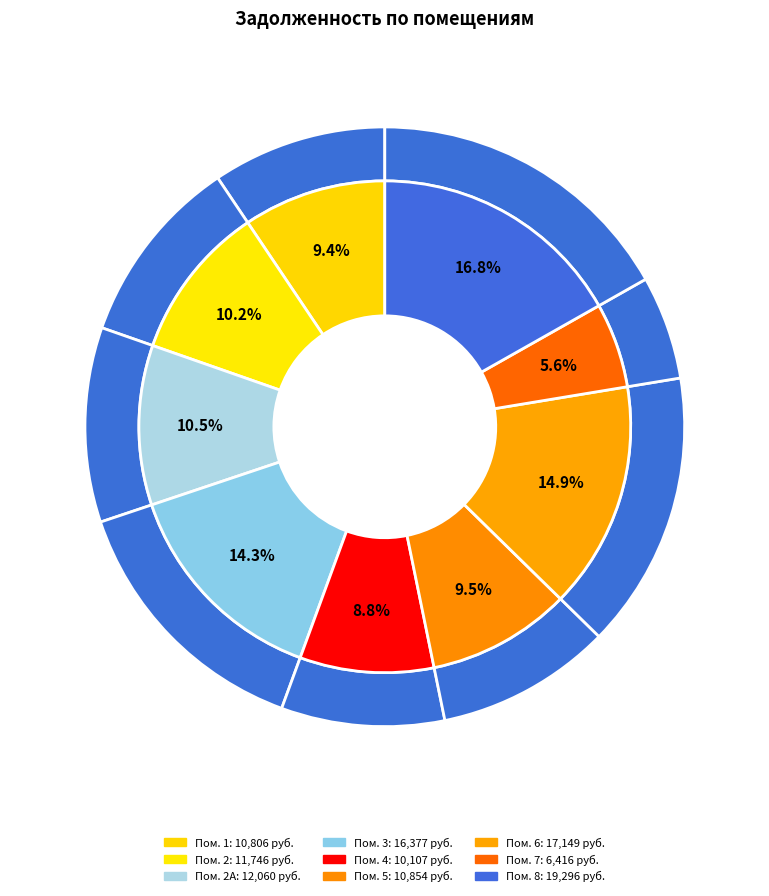

Is there any slice that represents more than half of the pie?

No